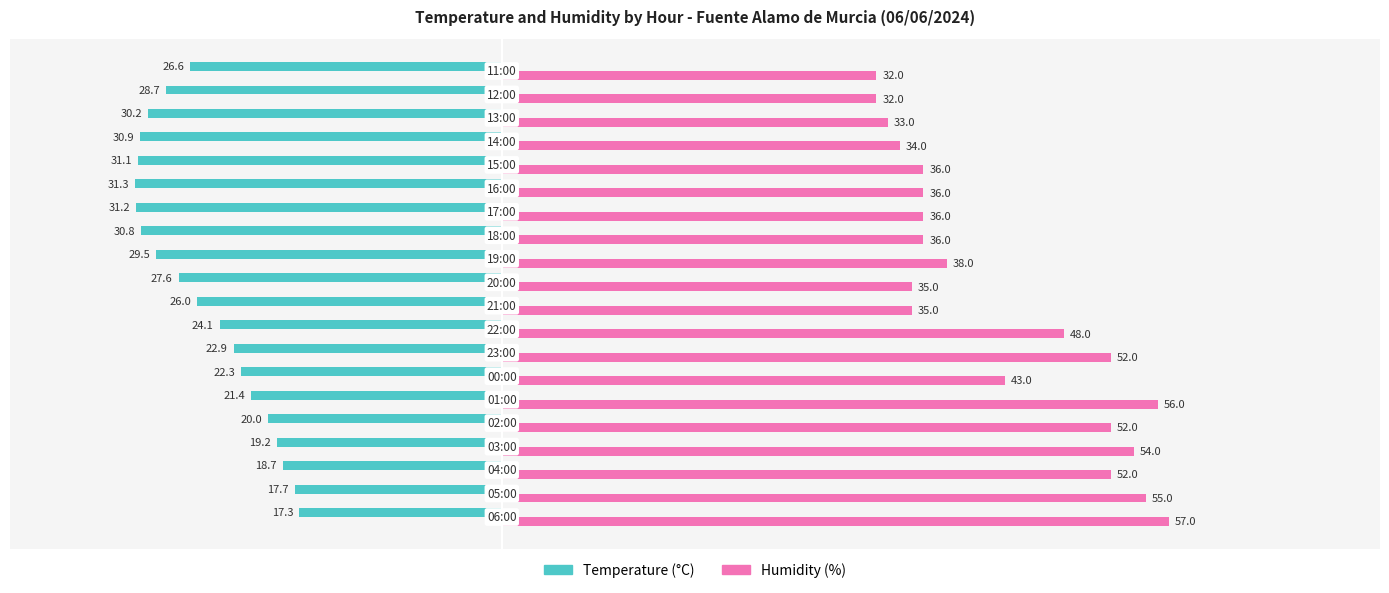

What is the smallest value displayed?

-31.3